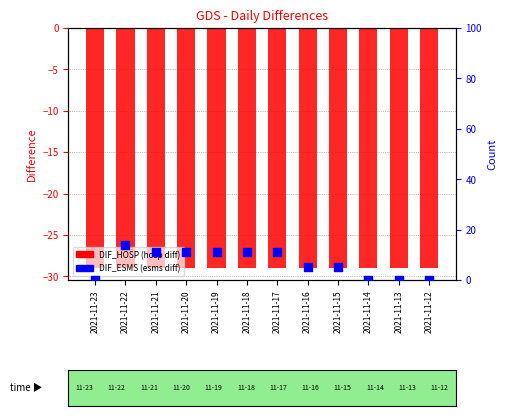

What is the change in value from 2021-11-16 to 2021-11-12?

-5